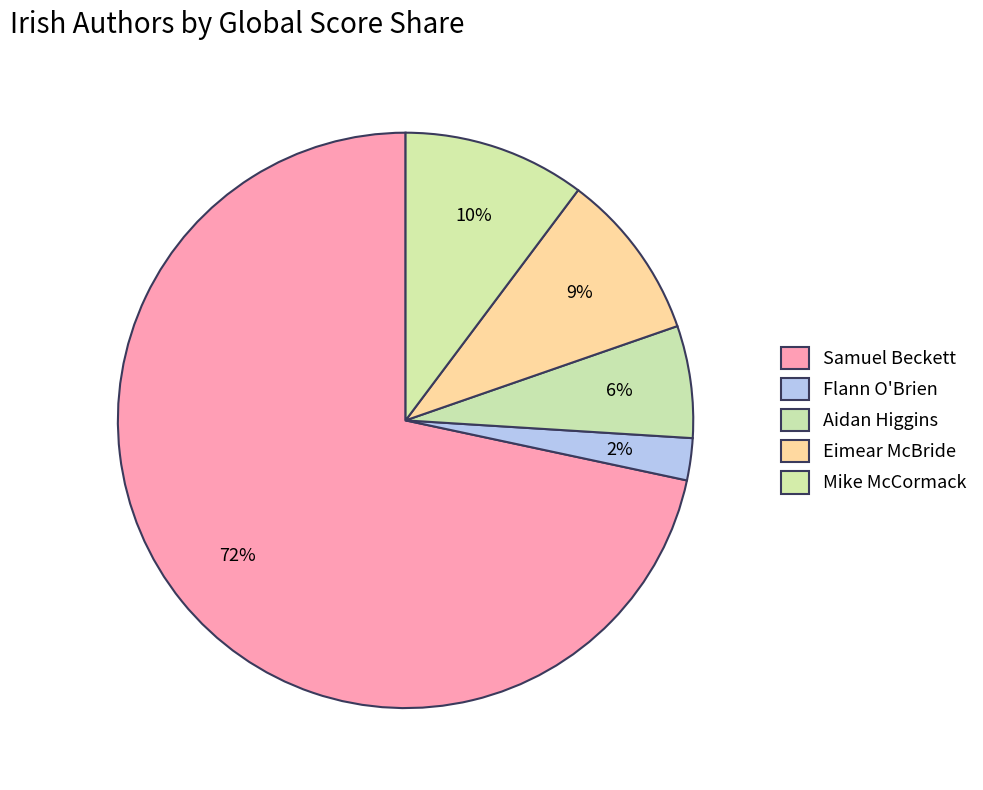

Count the number of slices in the pie.

5